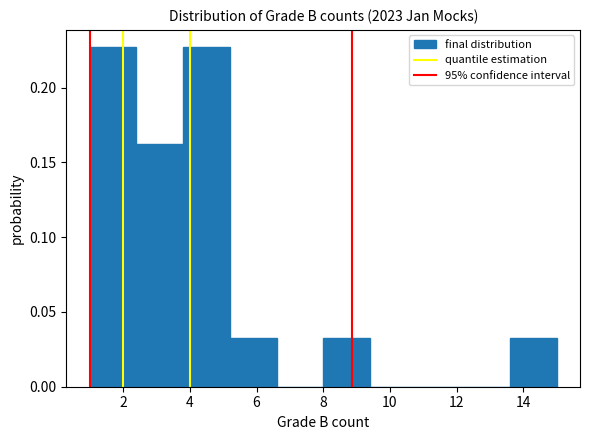

Reading left to right, list every bar in this chart as the range it spans on the x-axis followed by its height. The values are not printed on the chart, so give them approximately, as read against the axis.

1.0 to 2.4: 0.225
2.4 to 3.8: 0.160
3.8 to 5.2: 0.225
5.2 to 6.6: 0.030
6.6 to 8.0: 0
8.0 to 9.4: 0.030
9.4 to 10.8: 0
10.8 to 12.2: 0
12.2 to 13.6: 0
13.6 to 15.0: 0.030